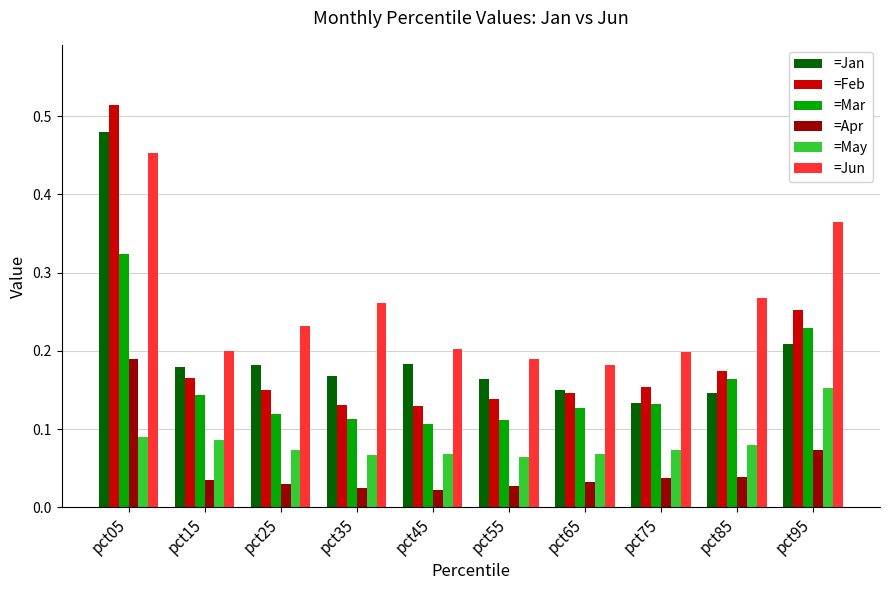

Which series has the largest total across all categories?

=Jun